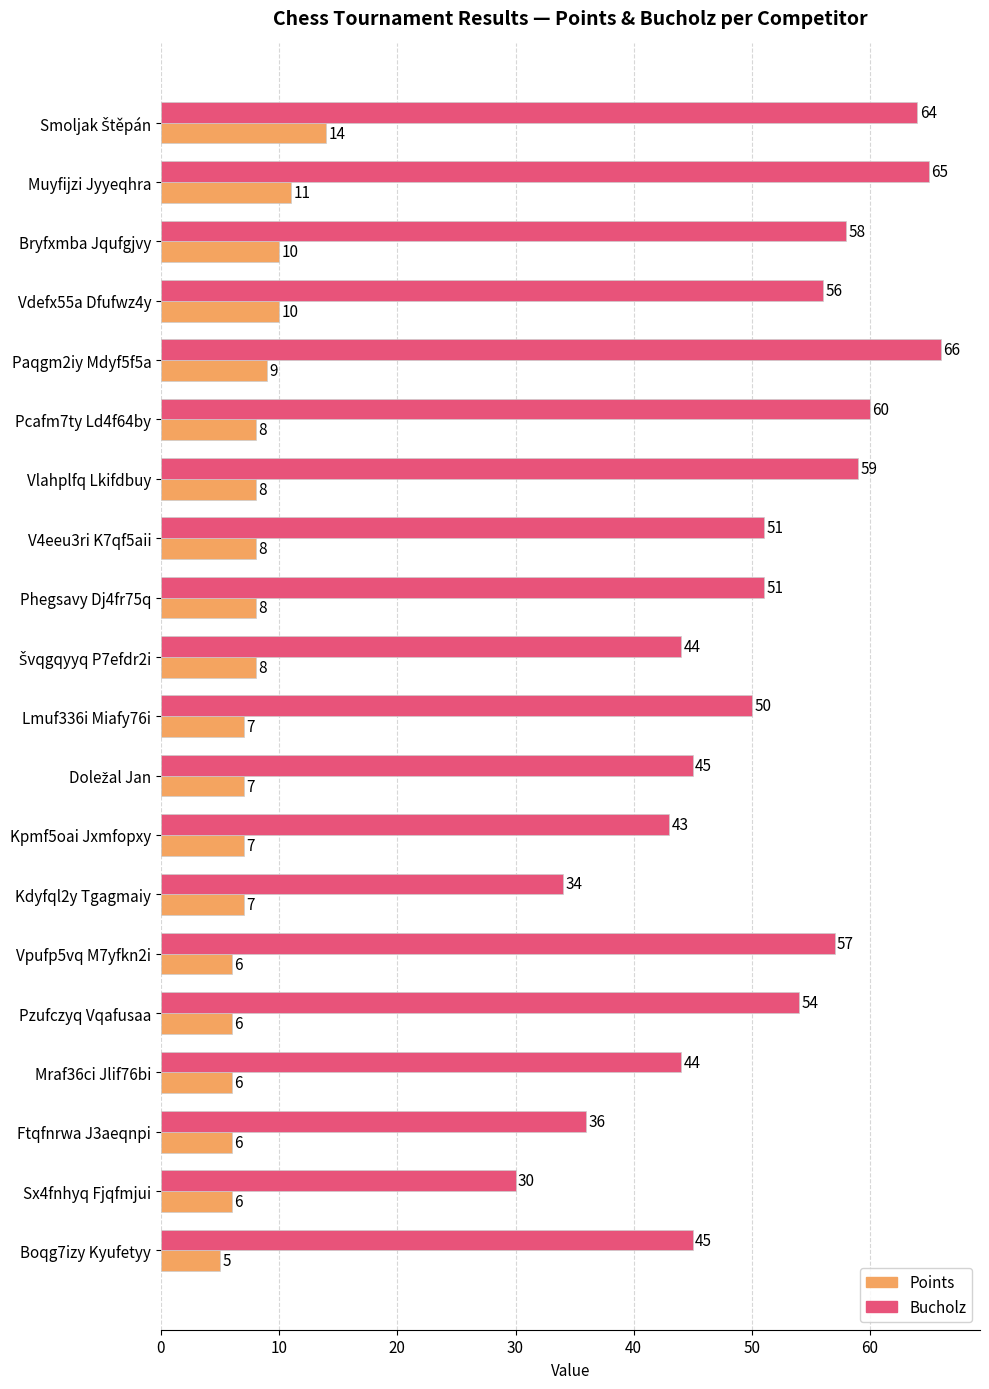

Which series has the largest range (max minus min)?

Bucholz